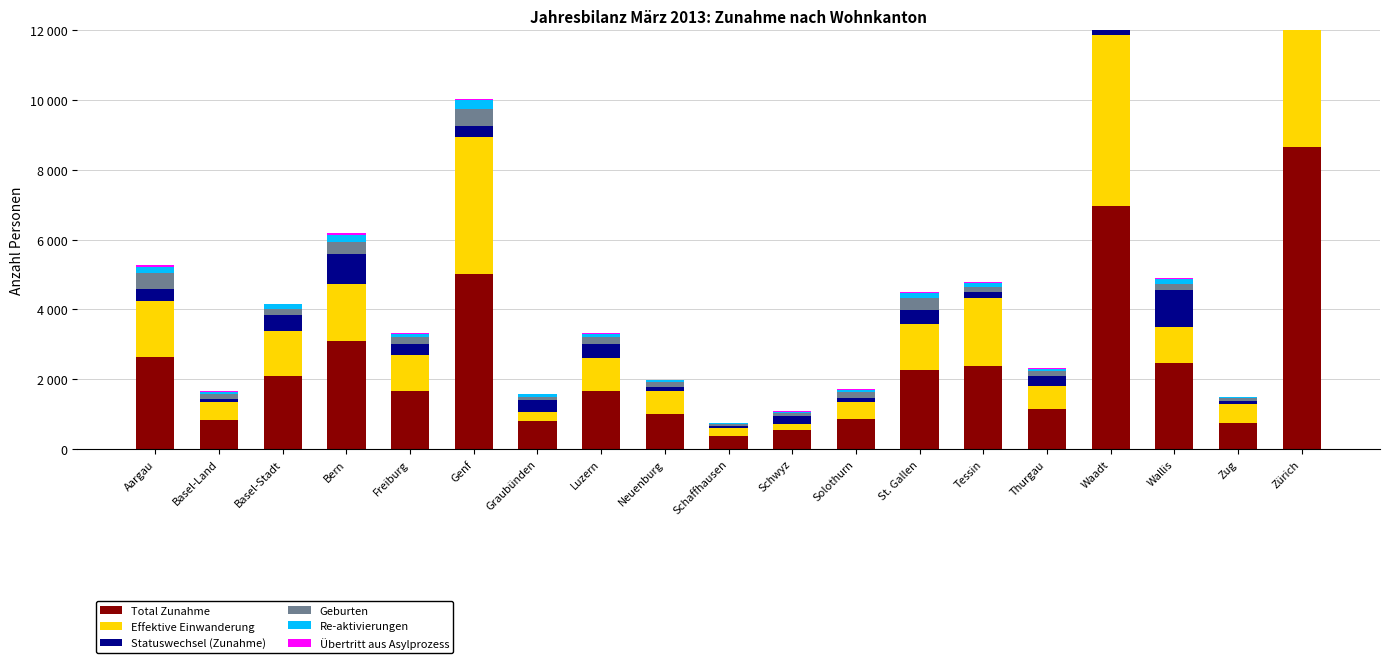

Which has a higher value, Zug or Waadt?

Waadt